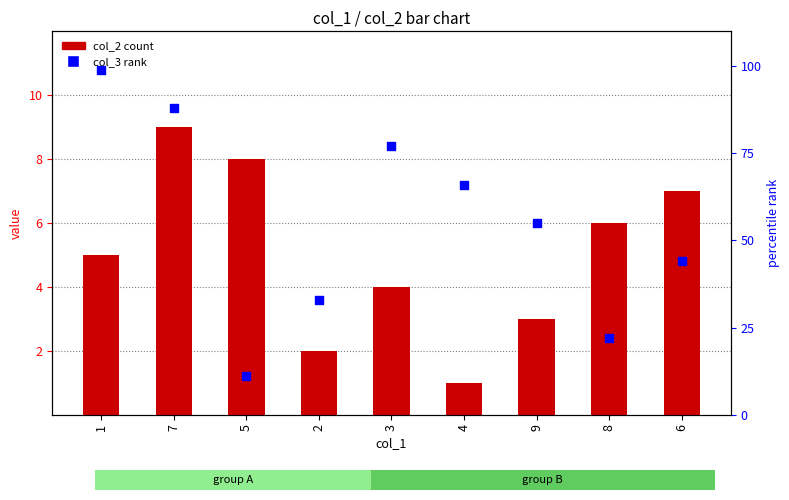

Which series has the largest total across all categories?

col_3 (rank)